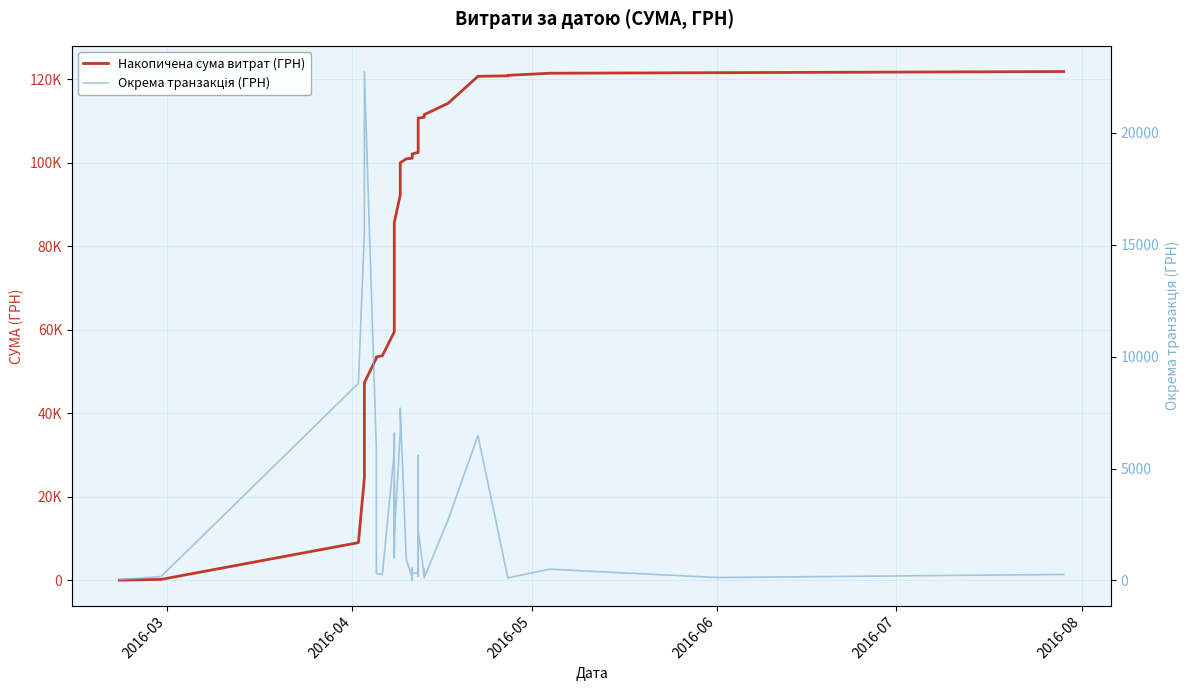

True or false: Накопичена сума витрат (ГРН) has more than 1 interior local peaks.

False